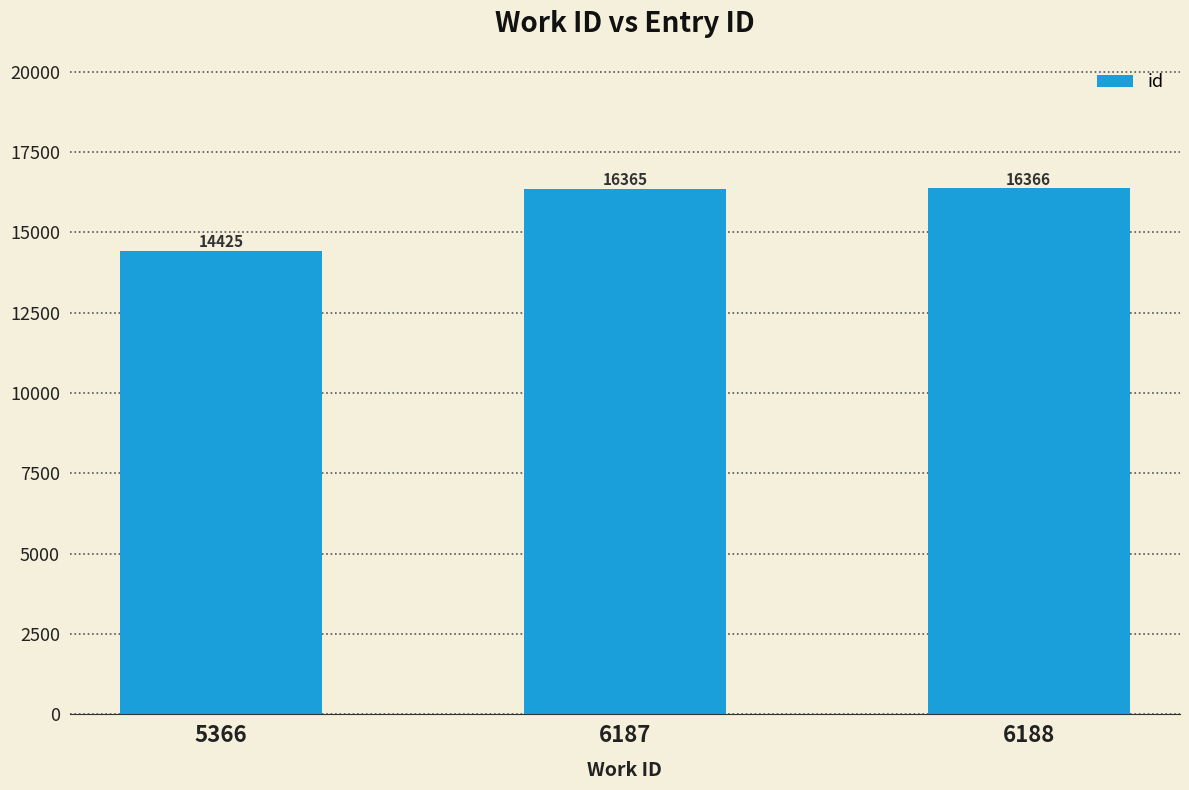

The value at 6188 is 16366. True or false?

True